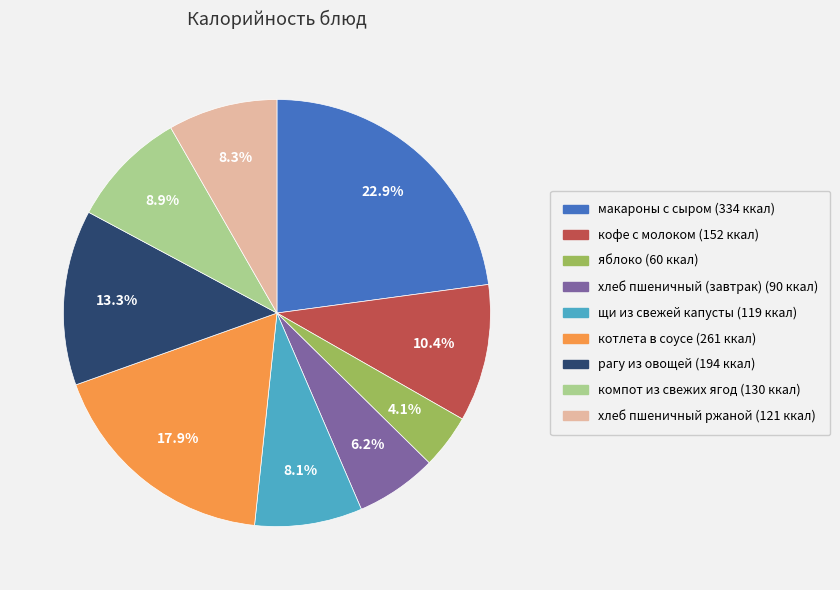

Is the sum of щи из свежей капусты and кофе с молоком greater than half?

No